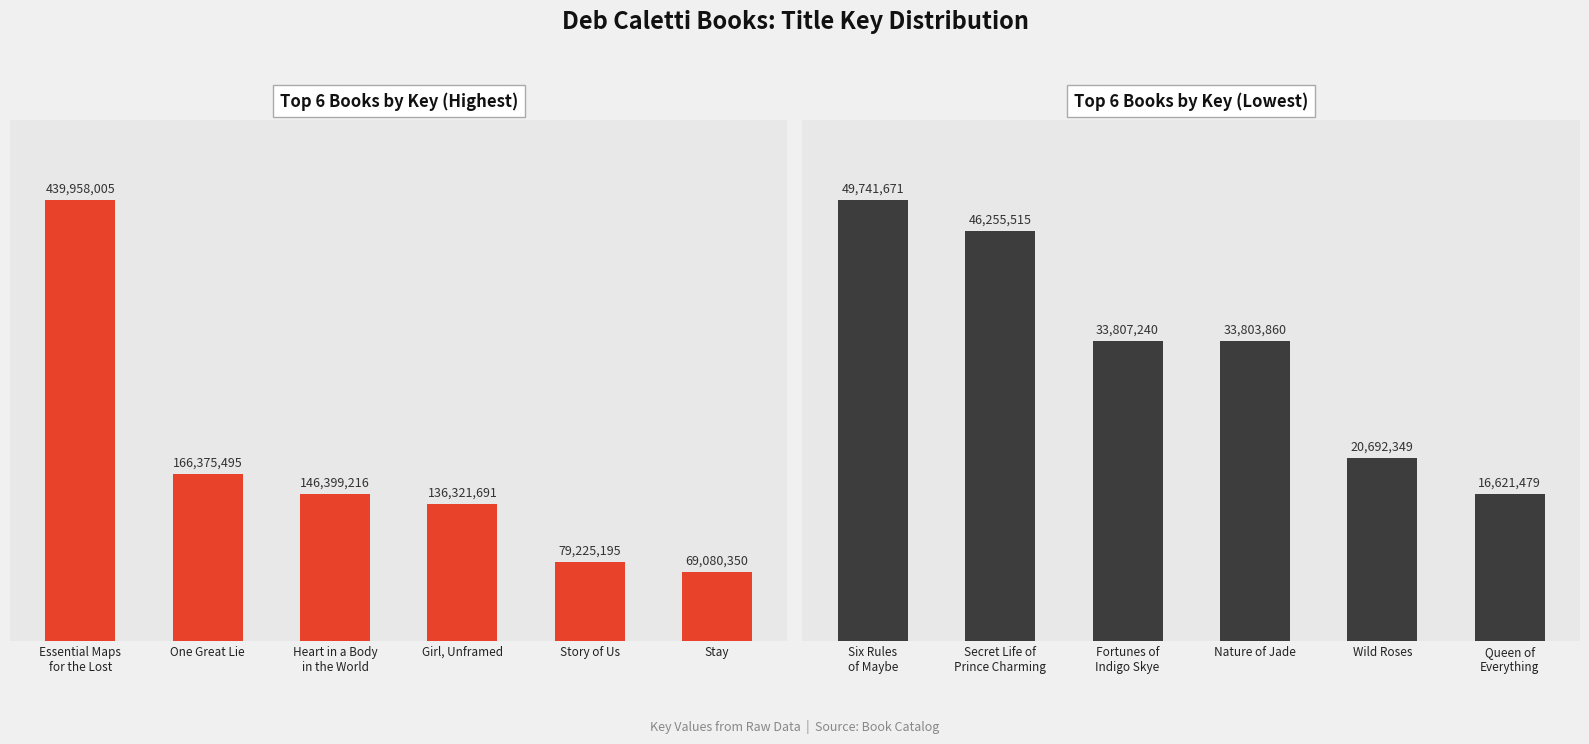

Which category has the highest value across all series?

Essential Maps
for the Lost